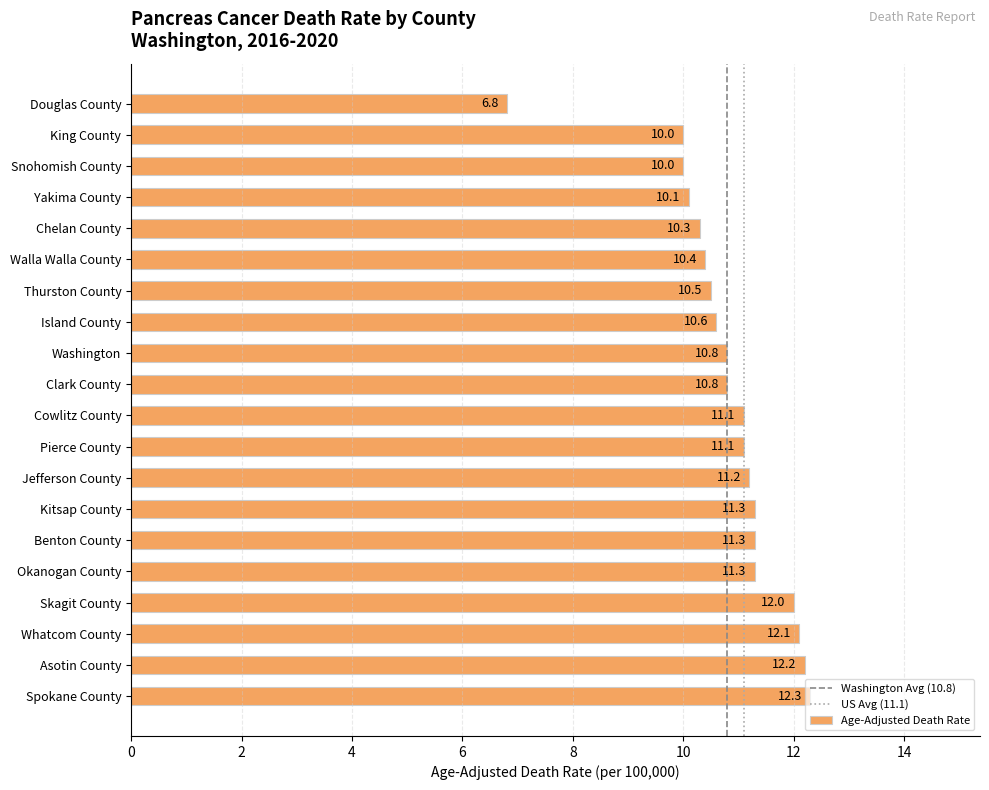

Are the bars horizontal?

Yes